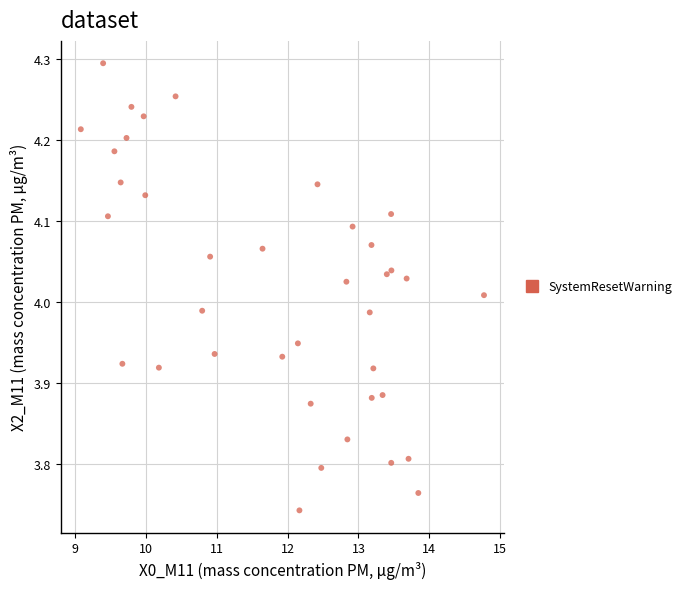

What is the range of X values (max minus min)?

5.7